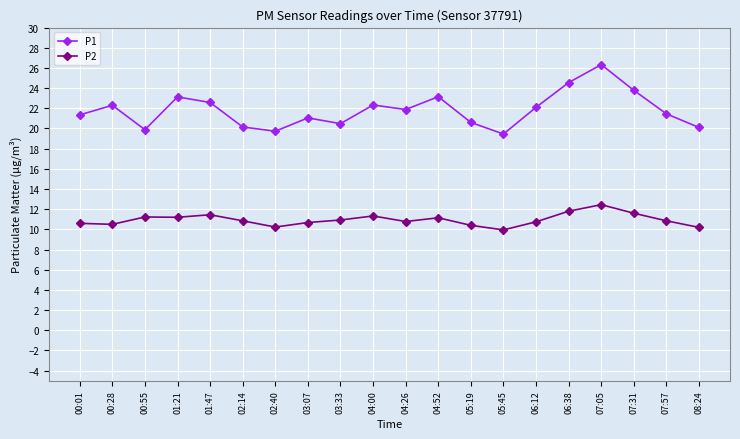

What is the maximum value shown in the chart?

26.3